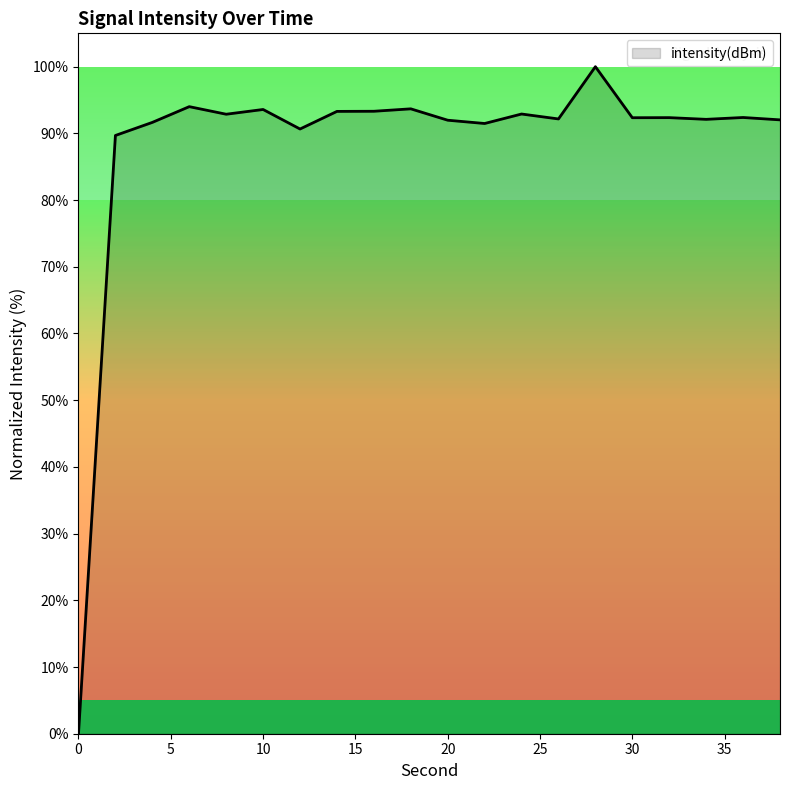

What is the difference between the maximum and minimum values?

100.0